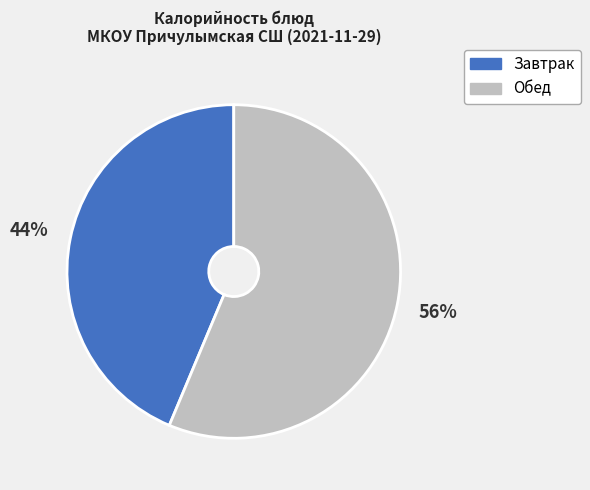

Is there any slice that represents more than half of the pie?

Yes